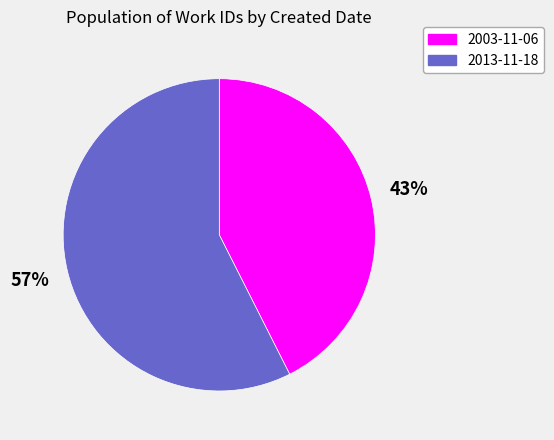

What is the smallest slice in the pie chart?

2003-11-06